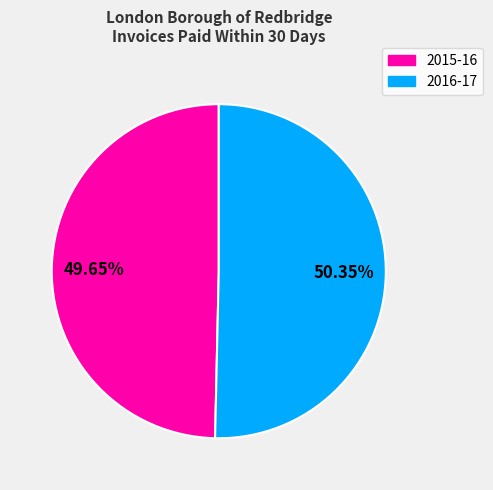

Does 2015-16 account for over 50% of the chart?

No